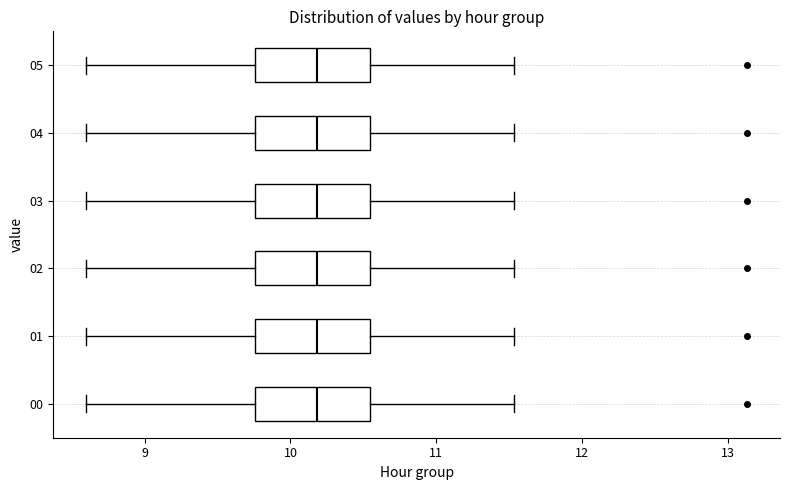

Reading bottom to top, transcribe this box plot: for each box, give where its median line is, the range the box spans, and where its two whiskers end, as read against the x-axis. The values are not printed on the chart, so give them approximately, as read against the axis.

00: median 10.2, box 9.8 to 10.5, whiskers 8.6 to 11.5
01: median 10.2, box 9.8 to 10.5, whiskers 8.6 to 11.5
02: median 10.2, box 9.8 to 10.5, whiskers 8.6 to 11.5
03: median 10.2, box 9.8 to 10.5, whiskers 8.6 to 11.5
04: median 10.2, box 9.8 to 10.5, whiskers 8.6 to 11.5
05: median 10.2, box 9.8 to 10.5, whiskers 8.6 to 11.5